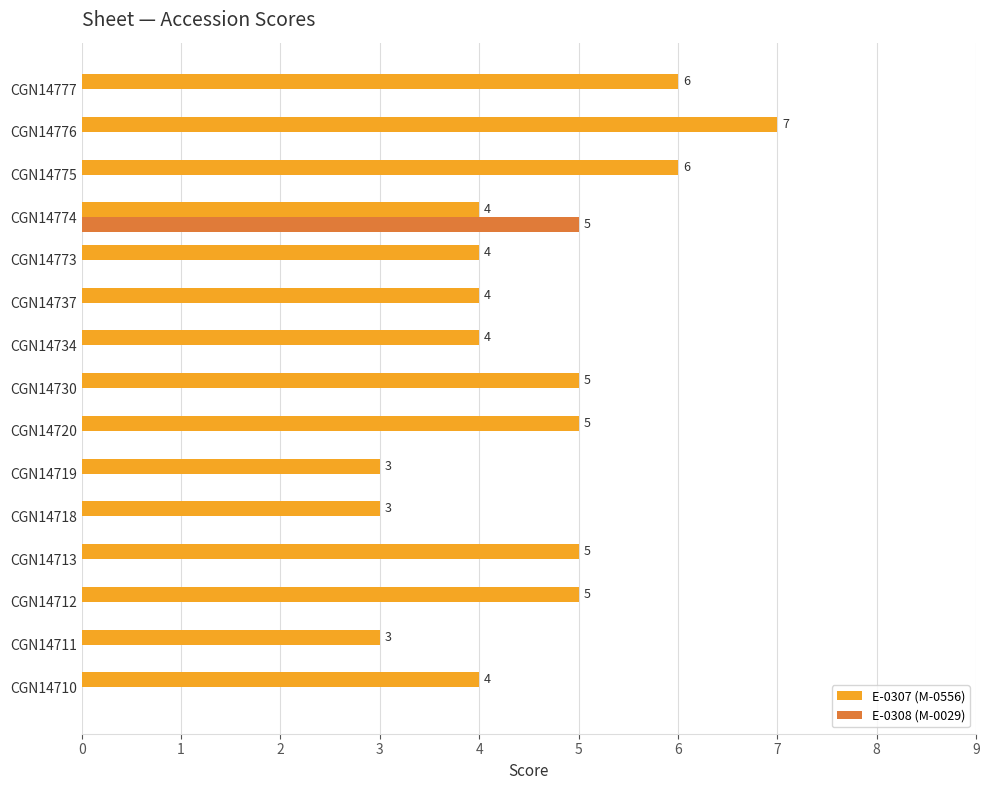

At which category is the sum across all series the highest?

CGN14774